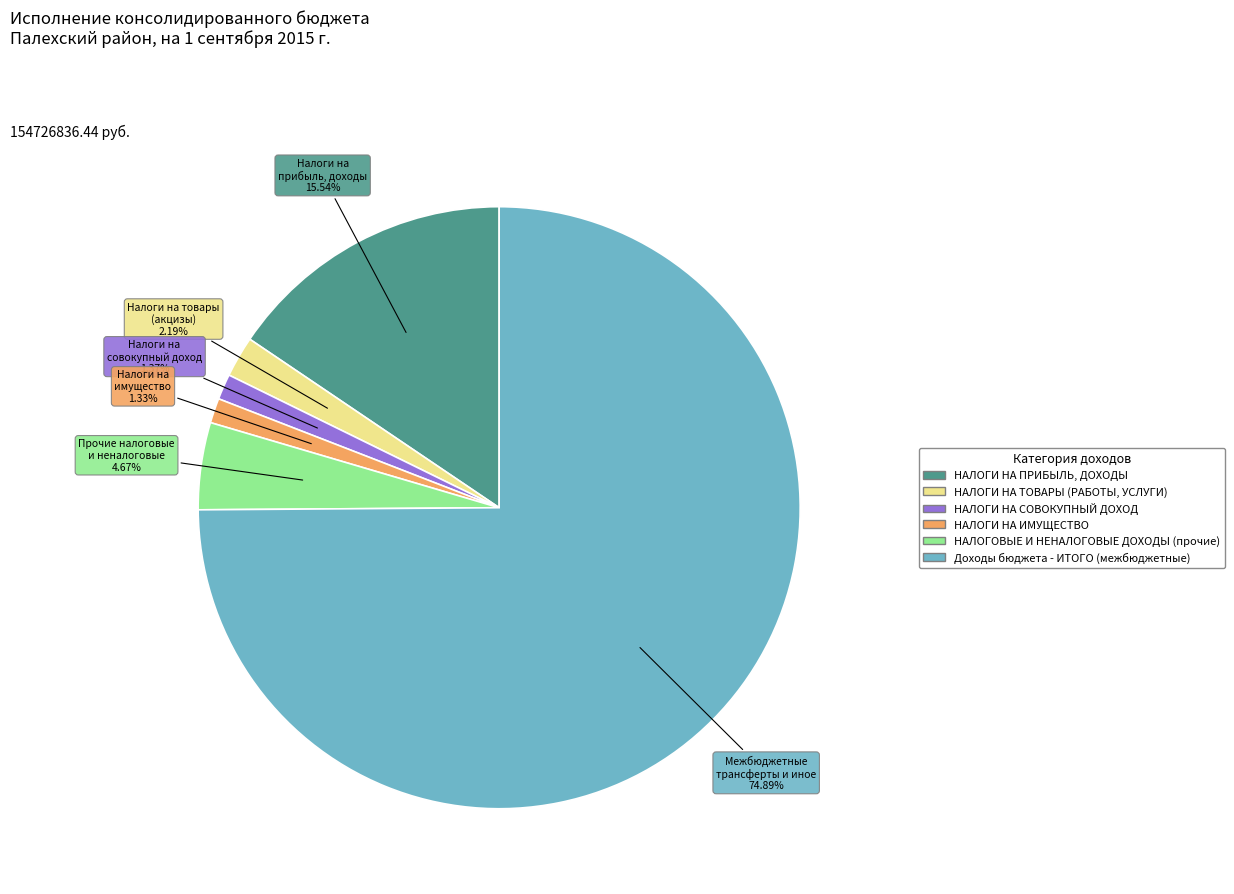

How many slices are in this pie chart?

6